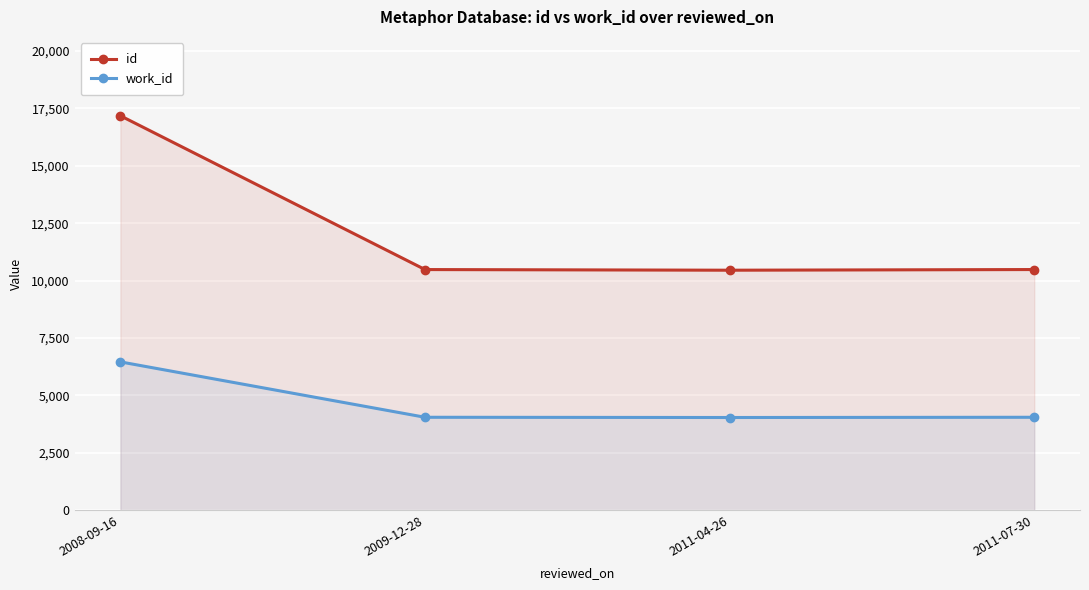

True or false: id has a value of 6764 at 2009-12-28.

False